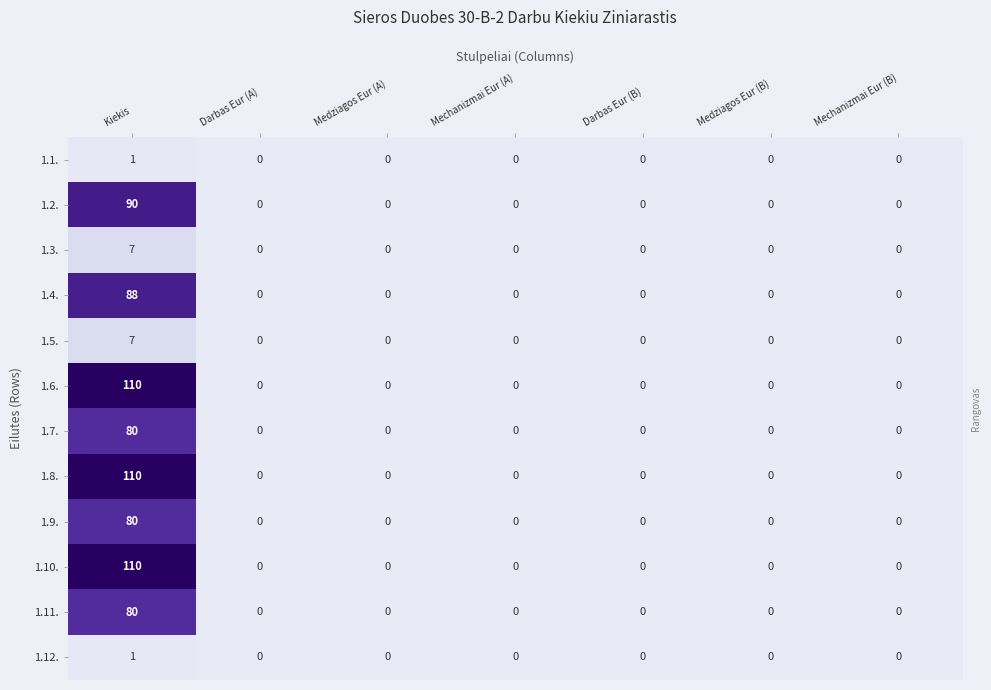

At which category is the sum across all series the highest?

Kiekis